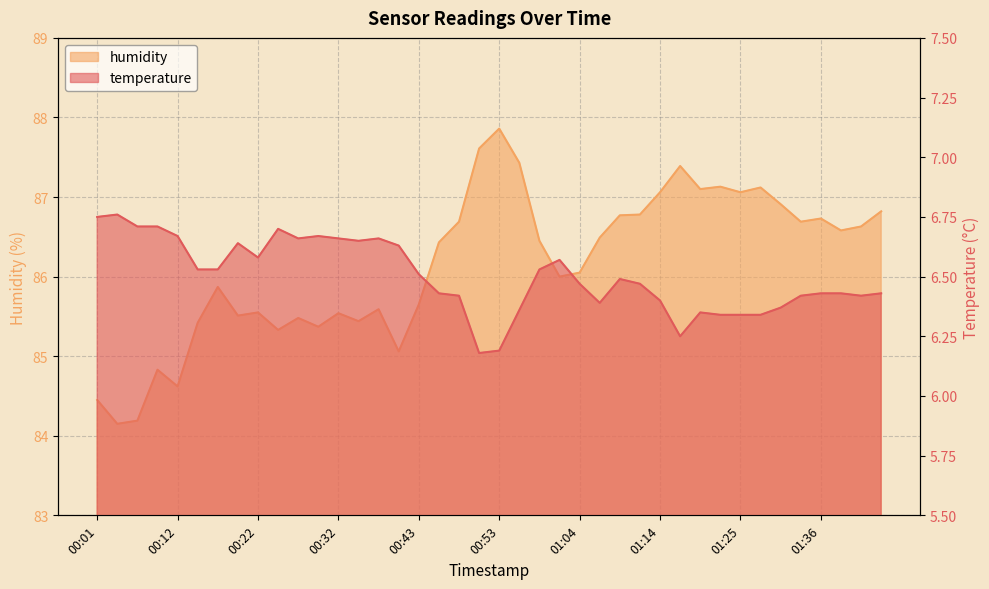

At how many categories does at least one series exceed 74?

40